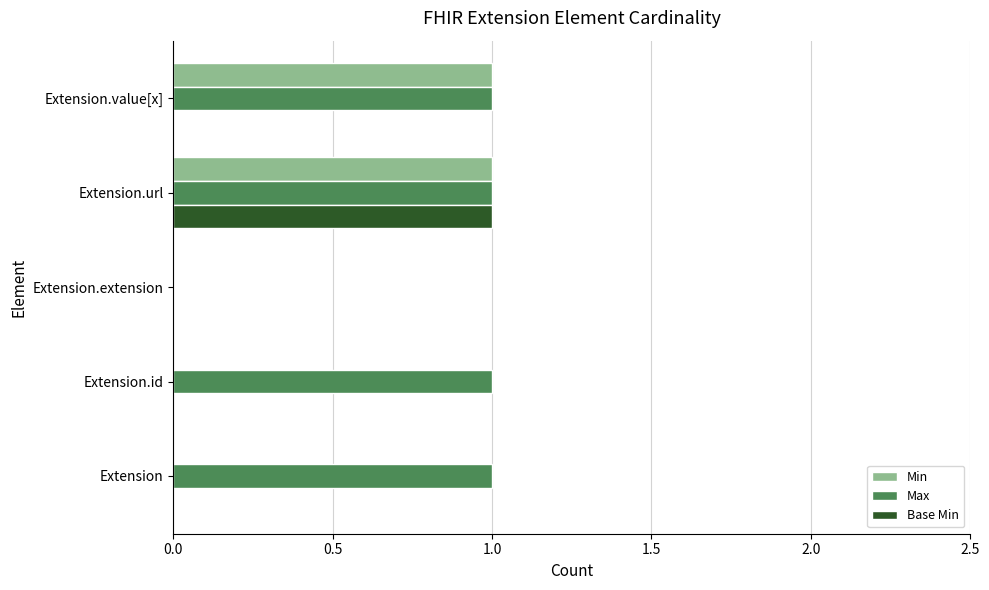

At which category is the sum across all series the highest?

Extension.url